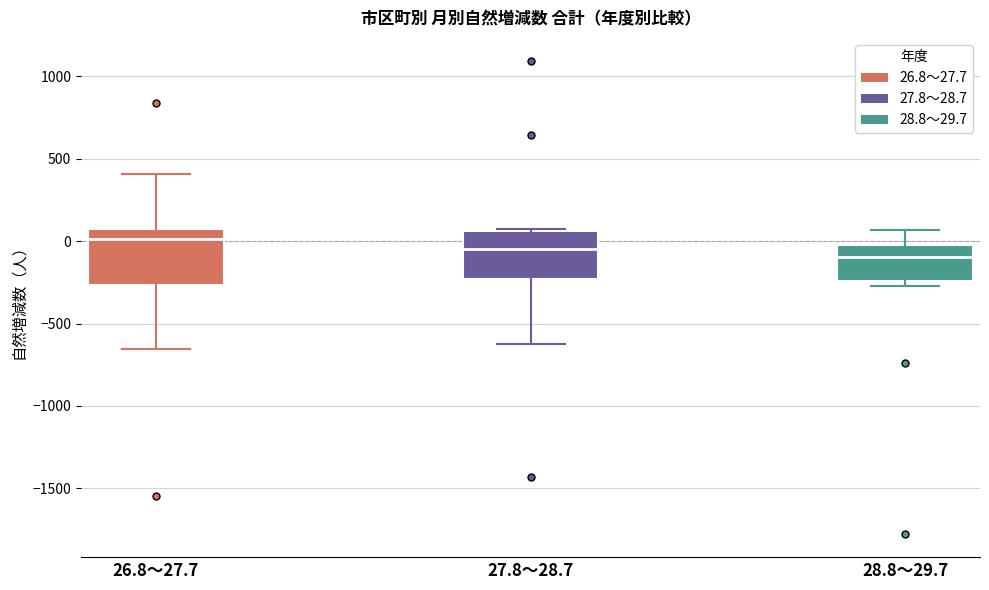

Which box's median line is the highest?

26.8～27.7